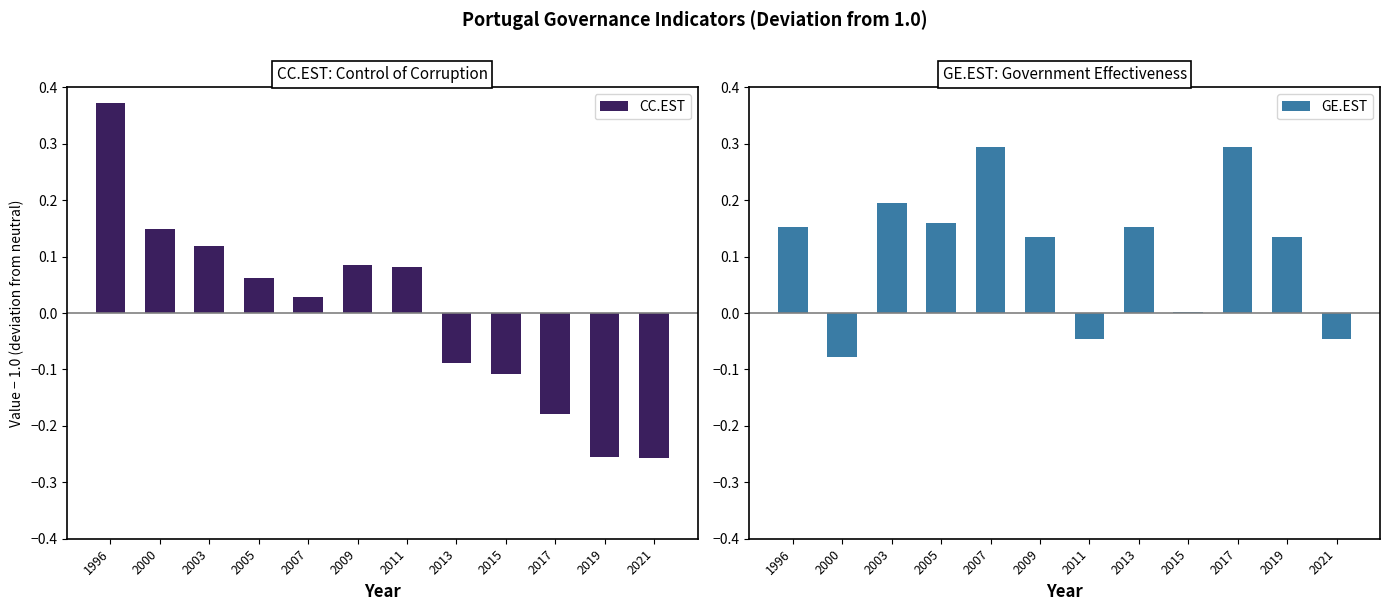

What are all the series names shown in the legend?

CC.EST, GE.EST